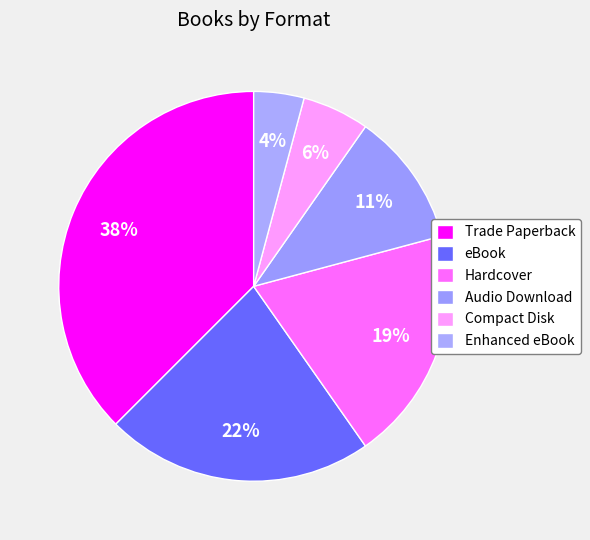

Is Compact Disk the majority of the pie?

No